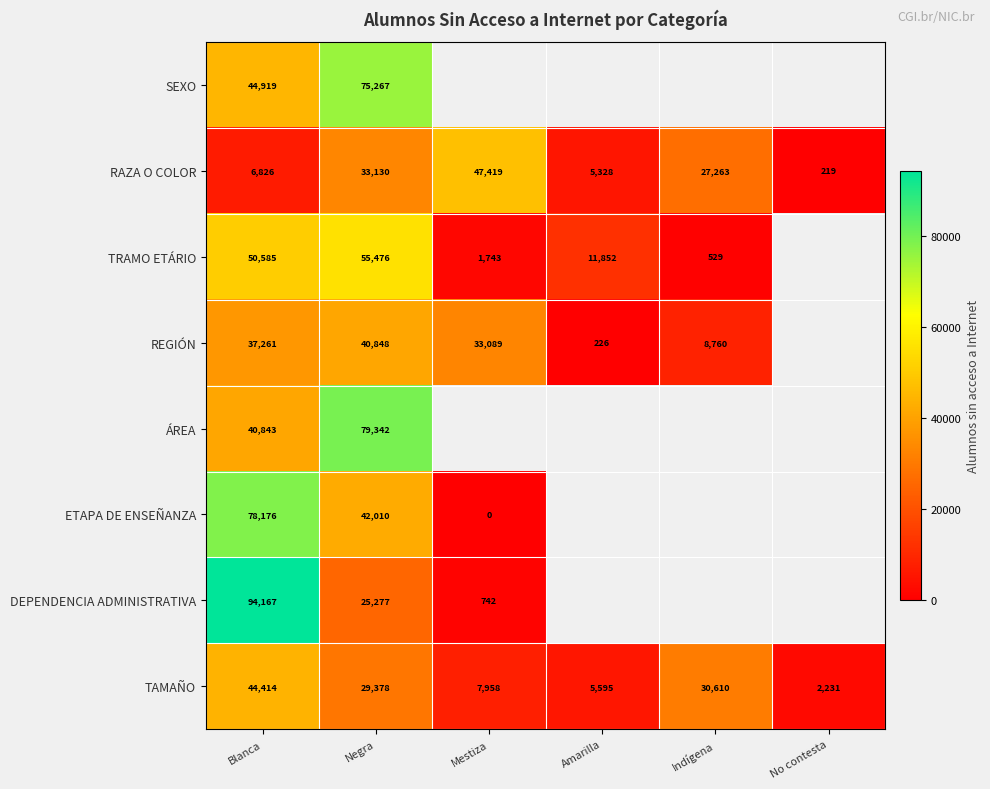

What is the difference between the second highest and second lowest values in the RAZA O COLOR series?

27802